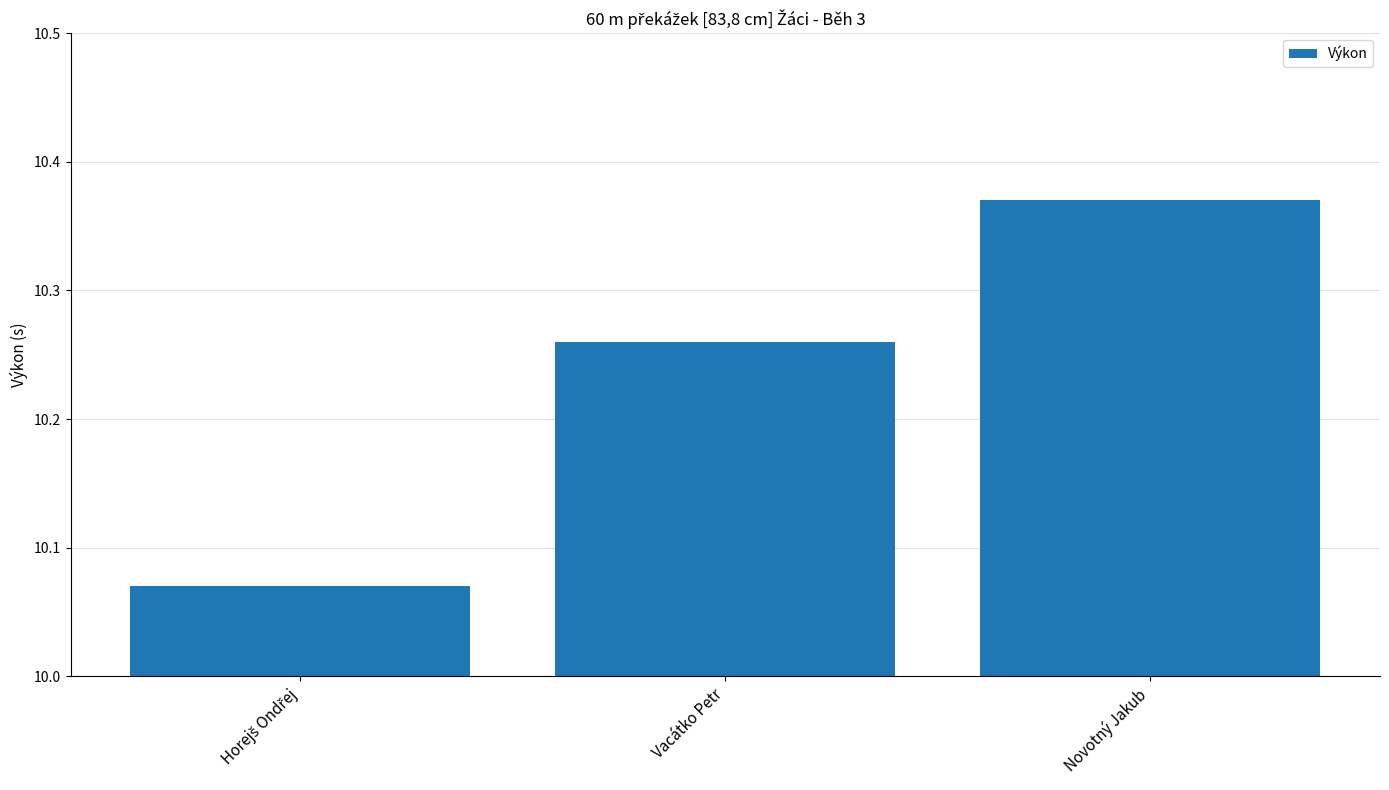

Which category has the highest value across all series?

Novotný Jakub